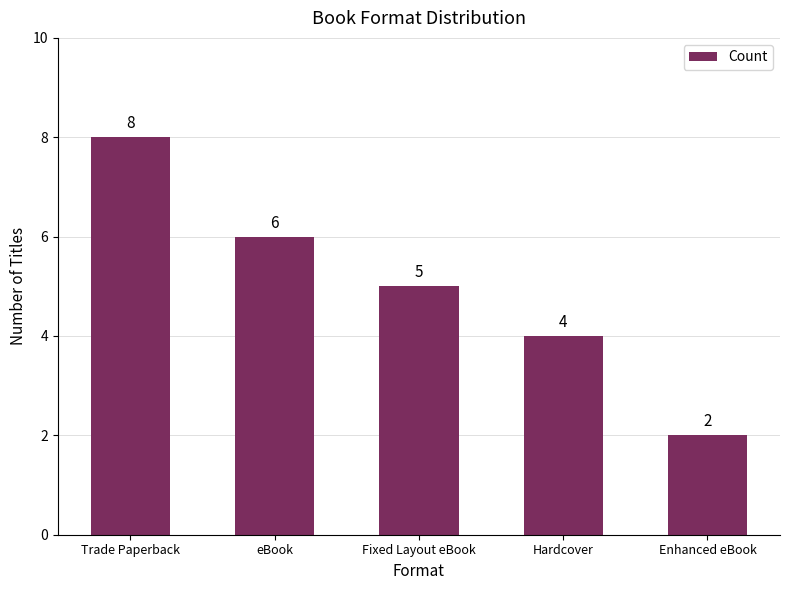

How many bars are there in total?

5